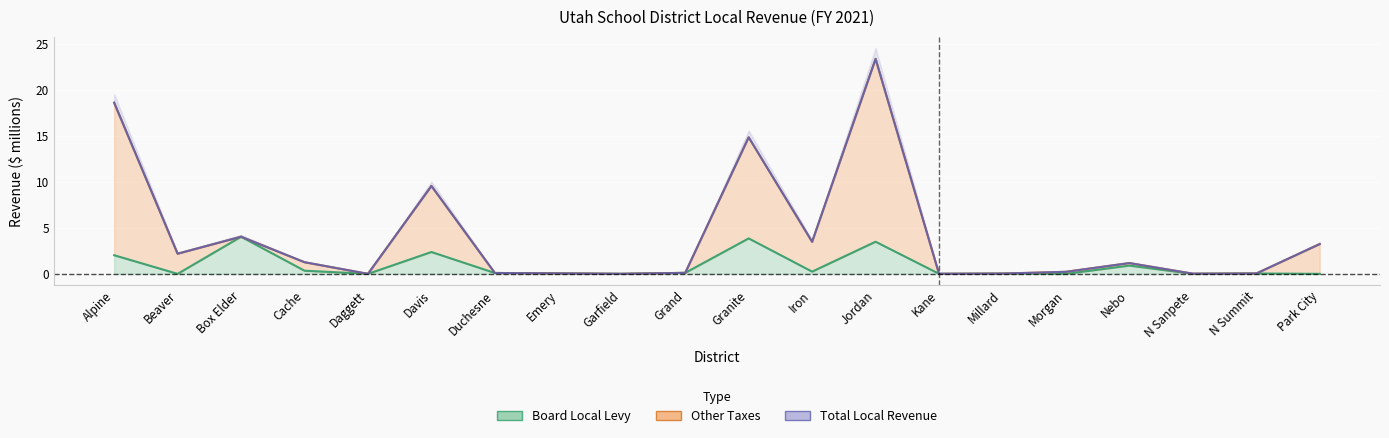

Which series has the largest range (max minus min)?

Other Taxes